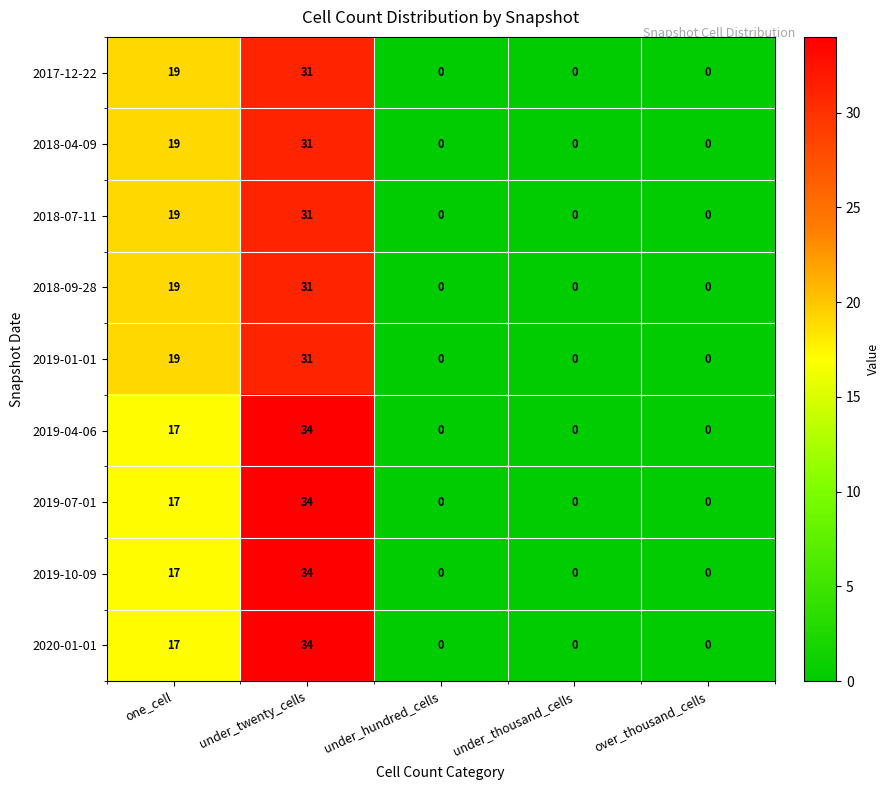

What is the spread (max minus min) of values at under_twenty_cells?

3